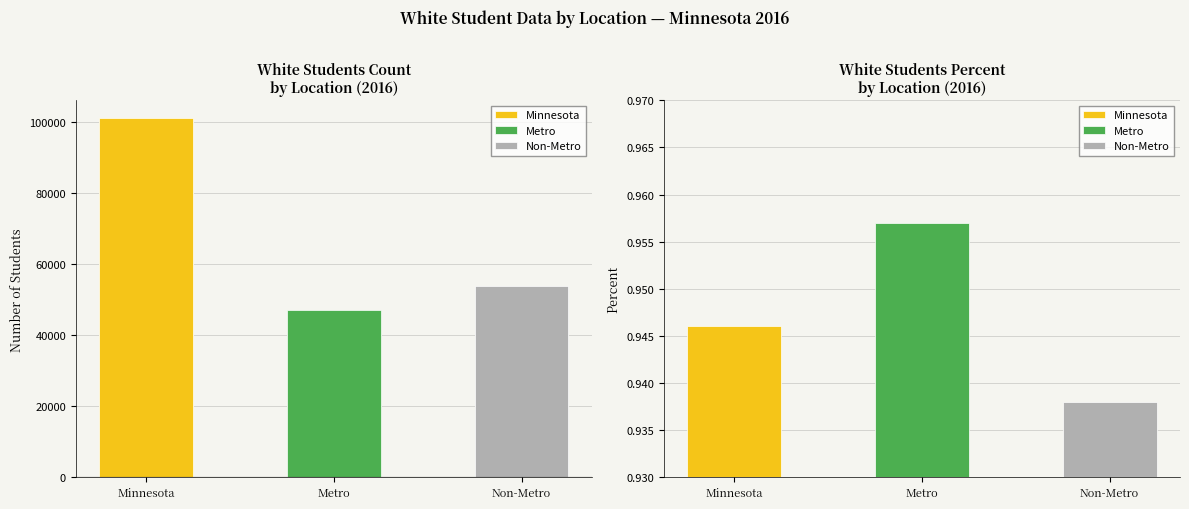

What is the value of the Minnesota bar at the 1st from the left?

101153.0